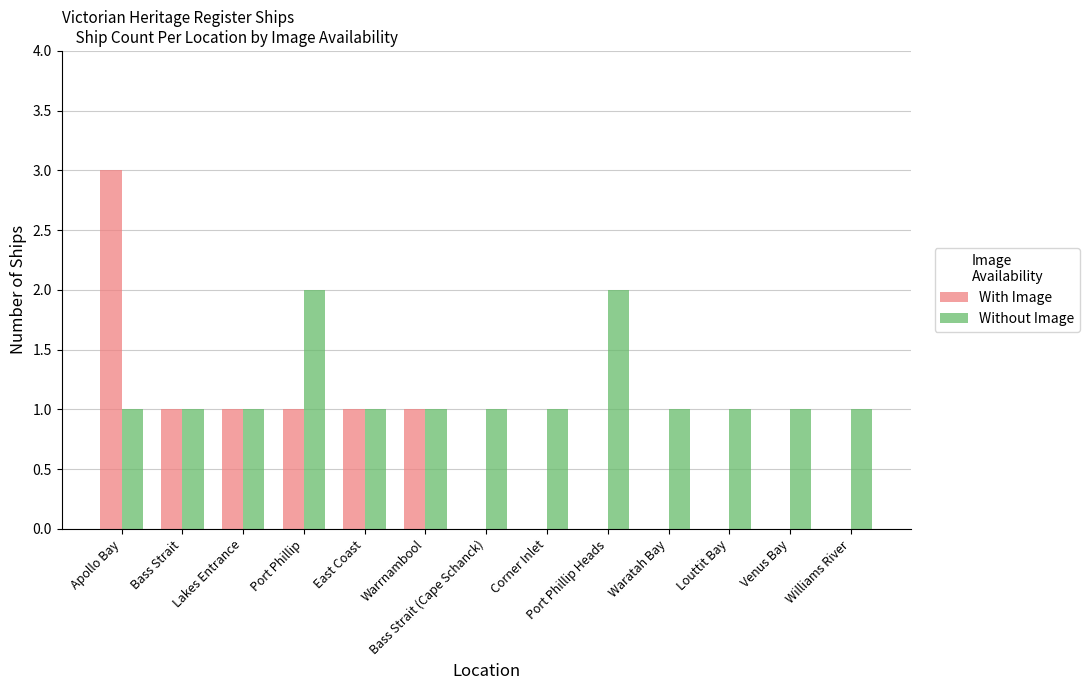

Which series has the largest total across all categories?

Without Image